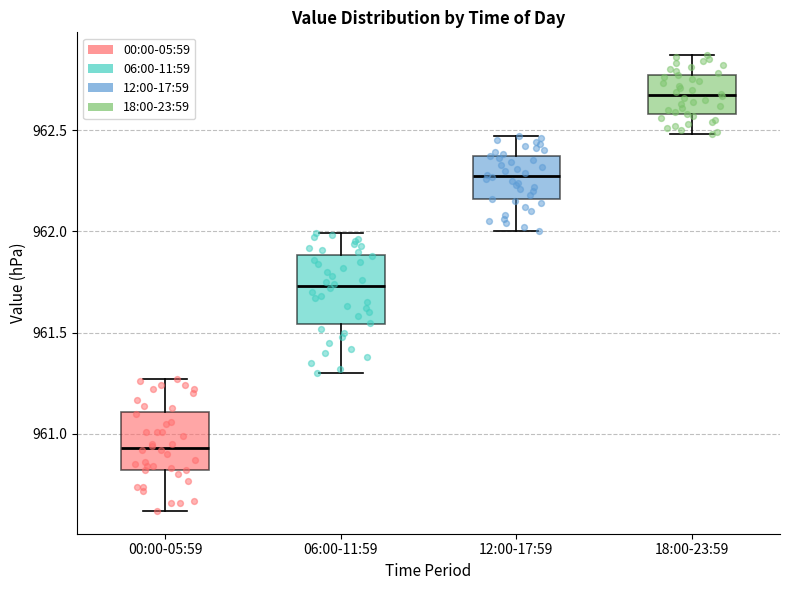

Which box's median line is the lowest?

00:00-05:59